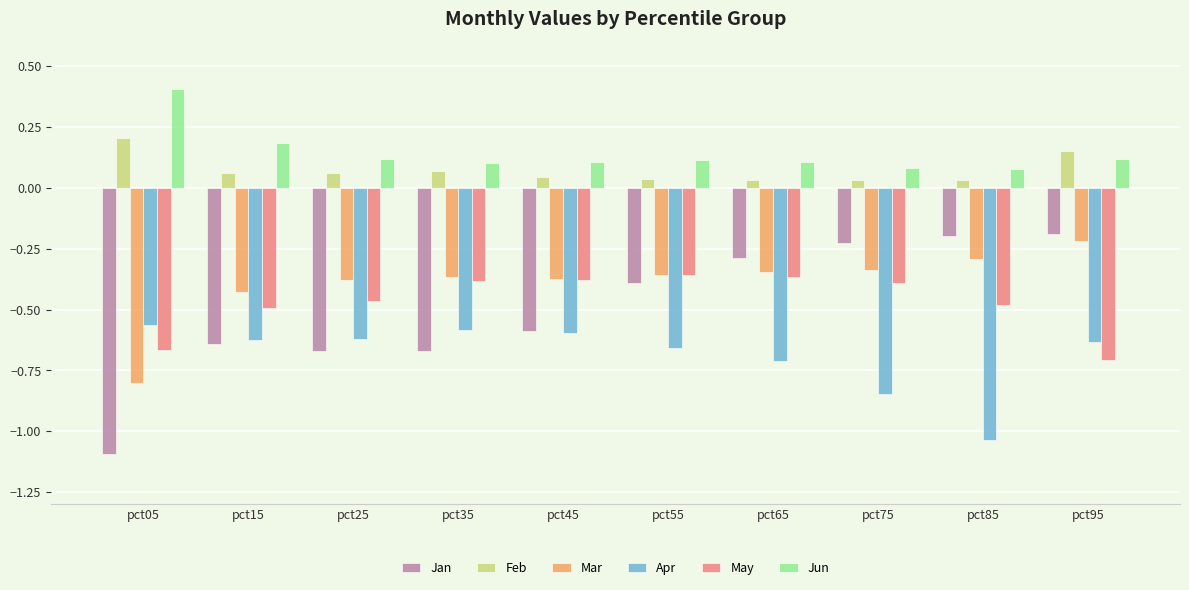

Rank the series by their maximum value, from highest to lowest.

Jun, Feb, Jan, Mar, May, Apr